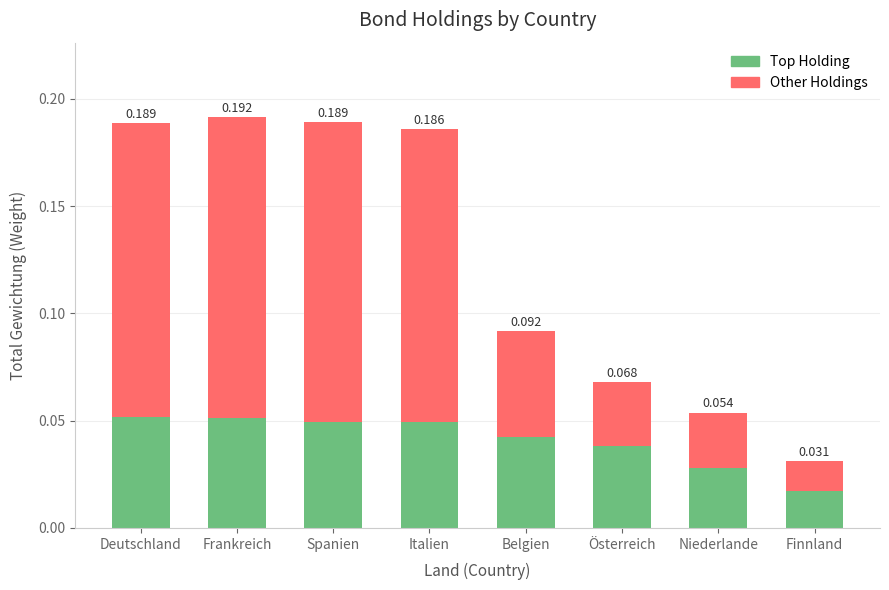

At which label does Top Holding reach its minimum?

Finnland